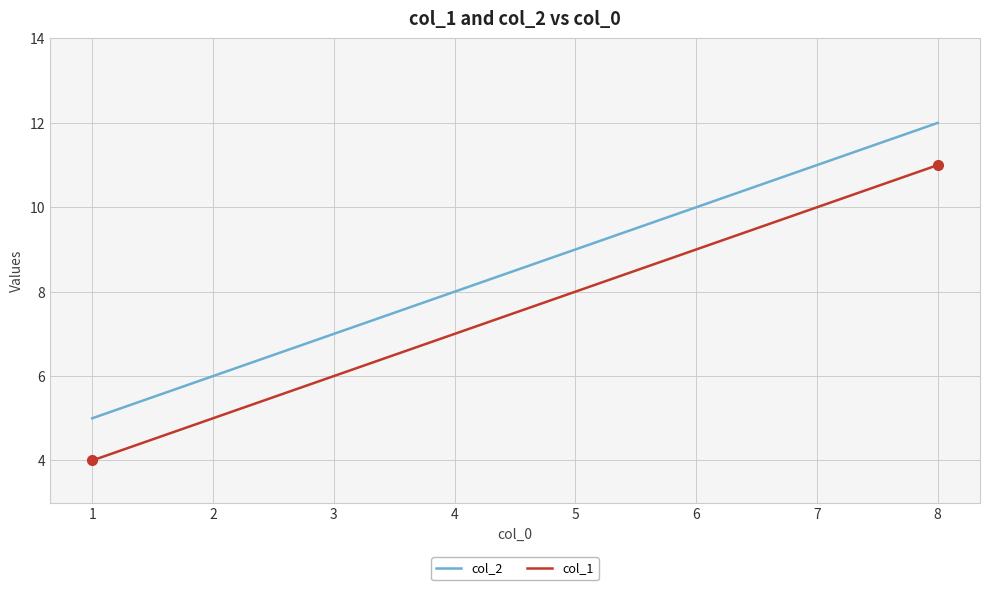

Where is col_1 nearest to the value 7?

4